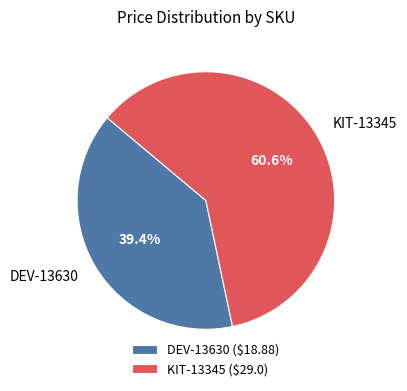

True or false: DEV-13630 accounts for 39% of the total.

True